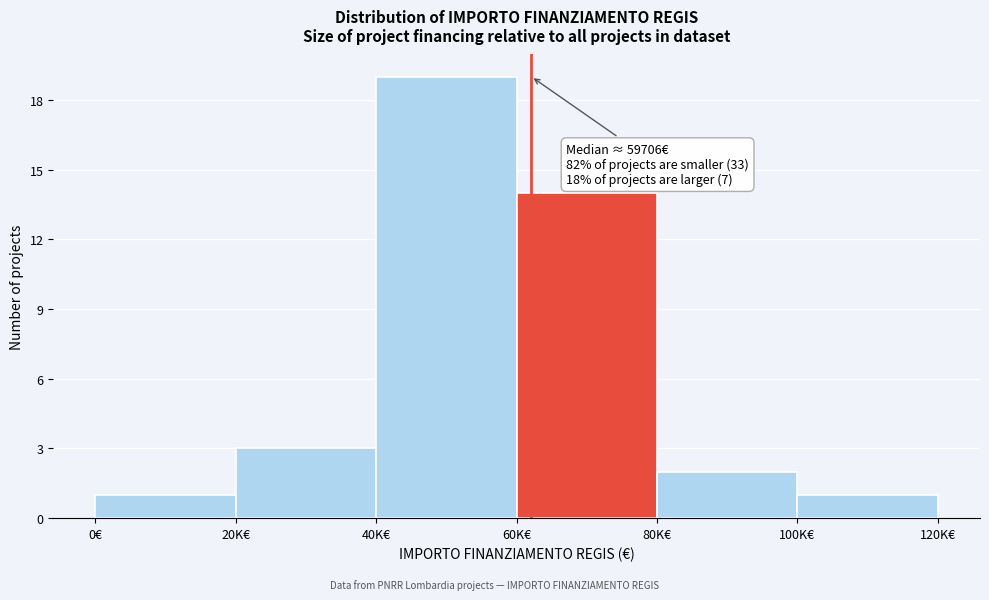

Reading left to right, what are all the values shown in this chart?

1	3	19	14	2	1